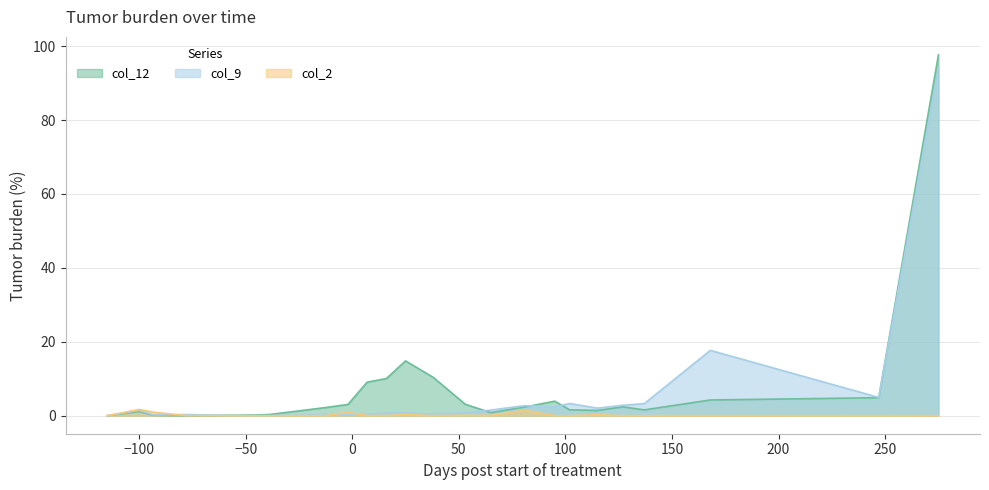

What is the highest value of the col_9 series?

94.0